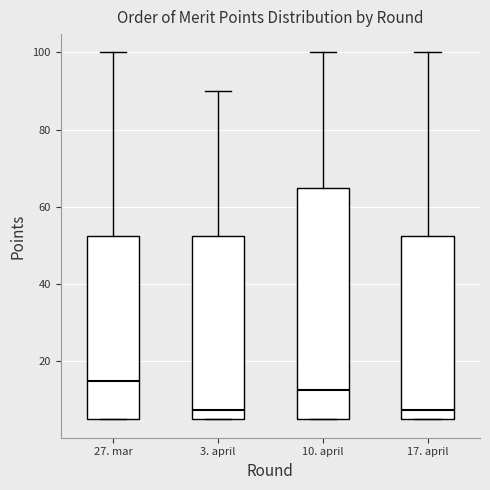

Comparing the boxes themselves (not the whiskers), which one is the tallest?

10. april